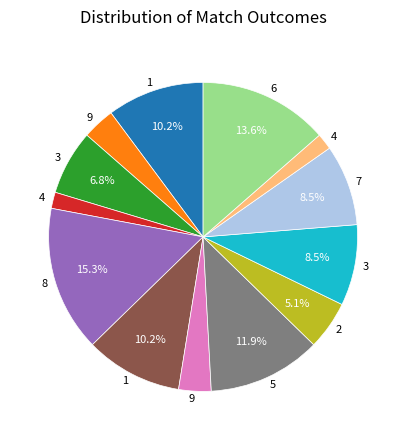

How many segments does this pie chart have?

13